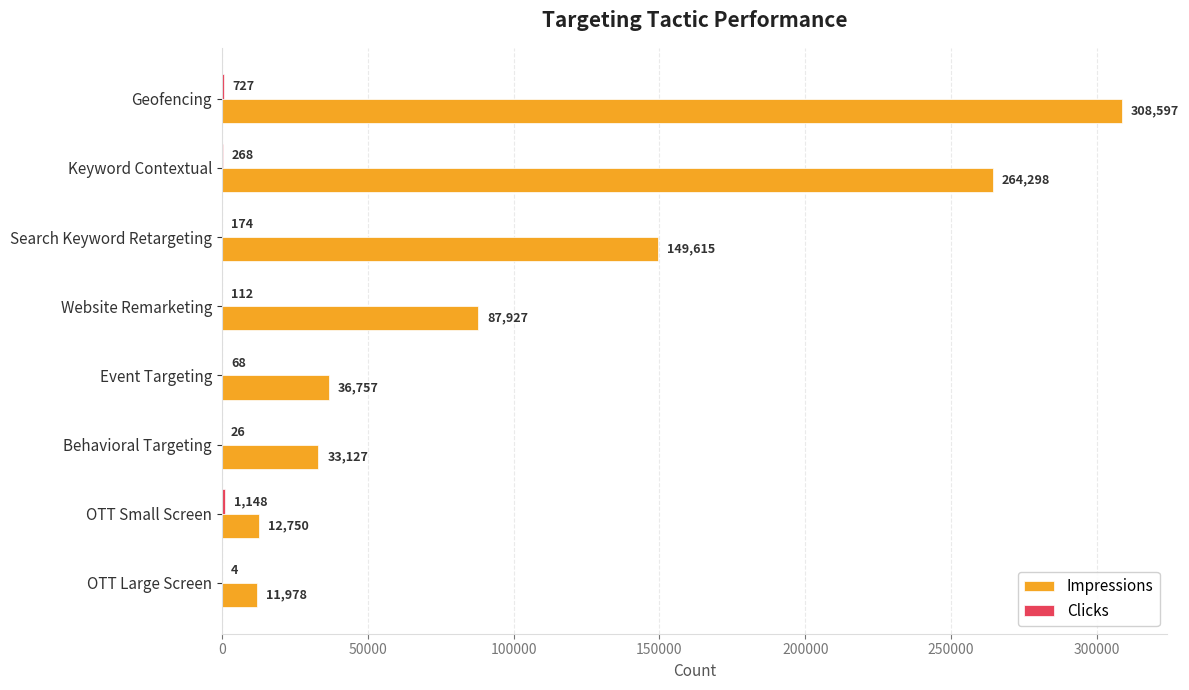

At which category is the sum across all series the highest?

Geofencing